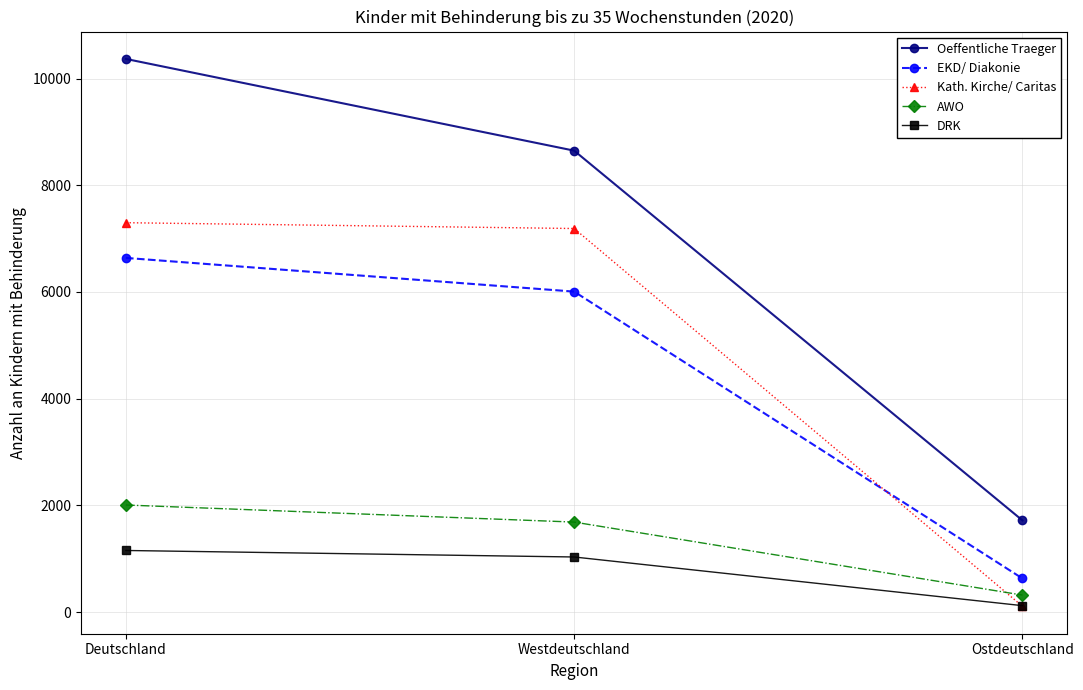

Which category has the highest value in the EKD/ Diakonie series?

Deutschland